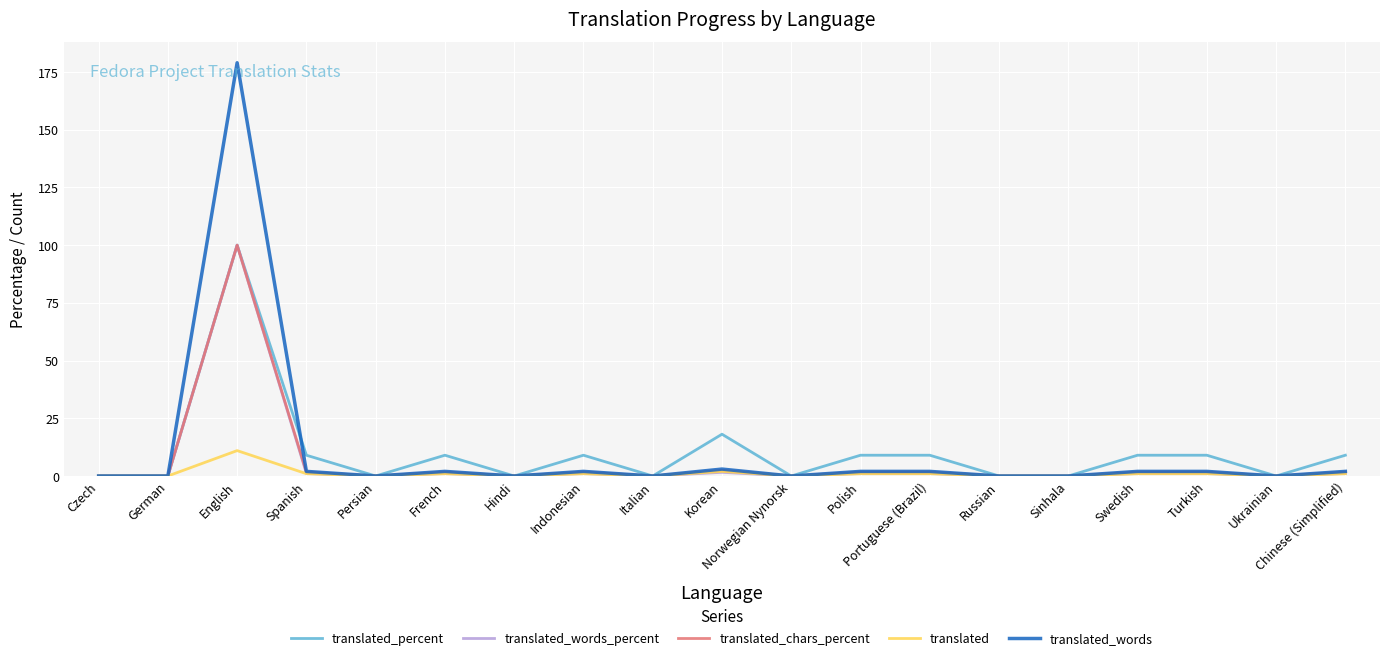

Is it true that translated_chars_percent equals 0.0 at Russian?

True